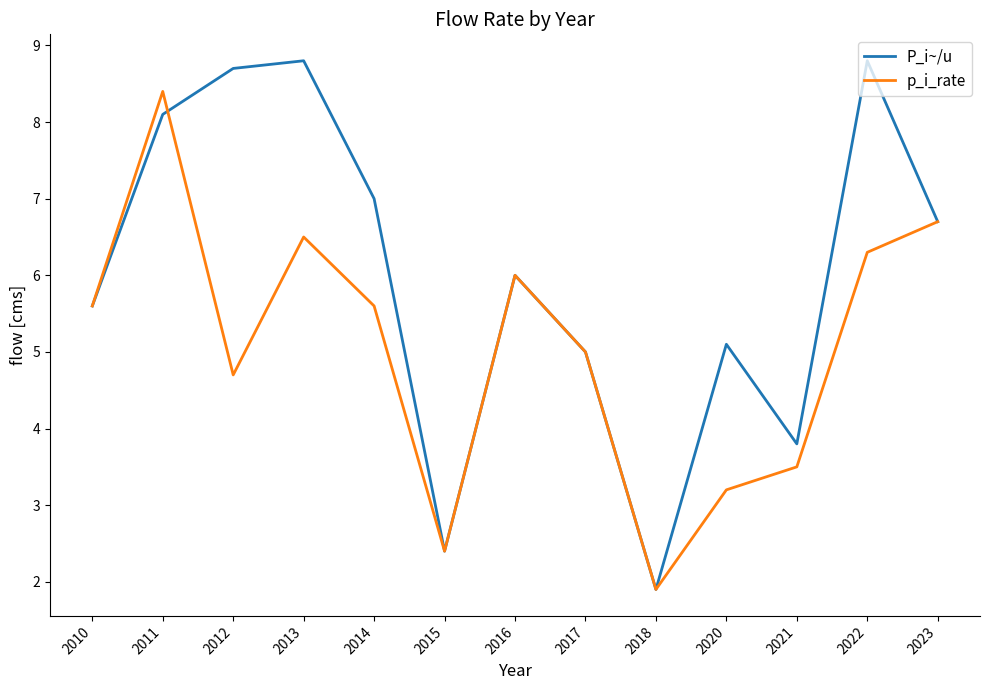

What is the total value across all series at 2013?

15.3